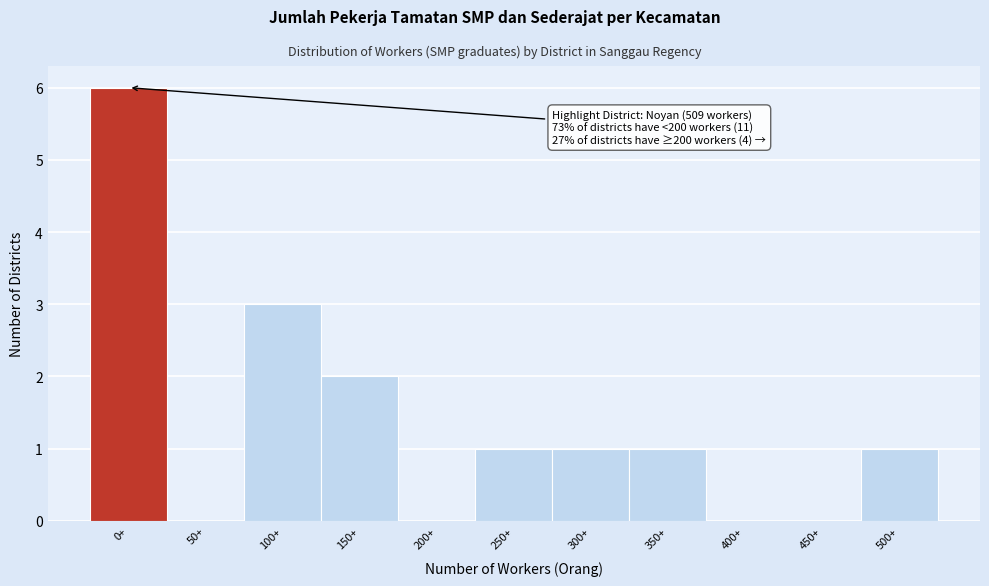

Reading left to right, what are all the values shown in this chart?

0+=6	50+=0	100+=3	150+=2	200+=0	250+=1	300+=1	350+=1	400+=0	450+=0	500+=1